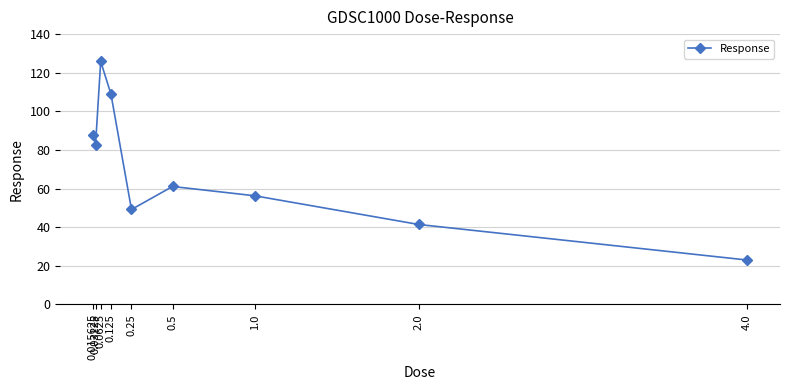

How many data points are less than 61?

4